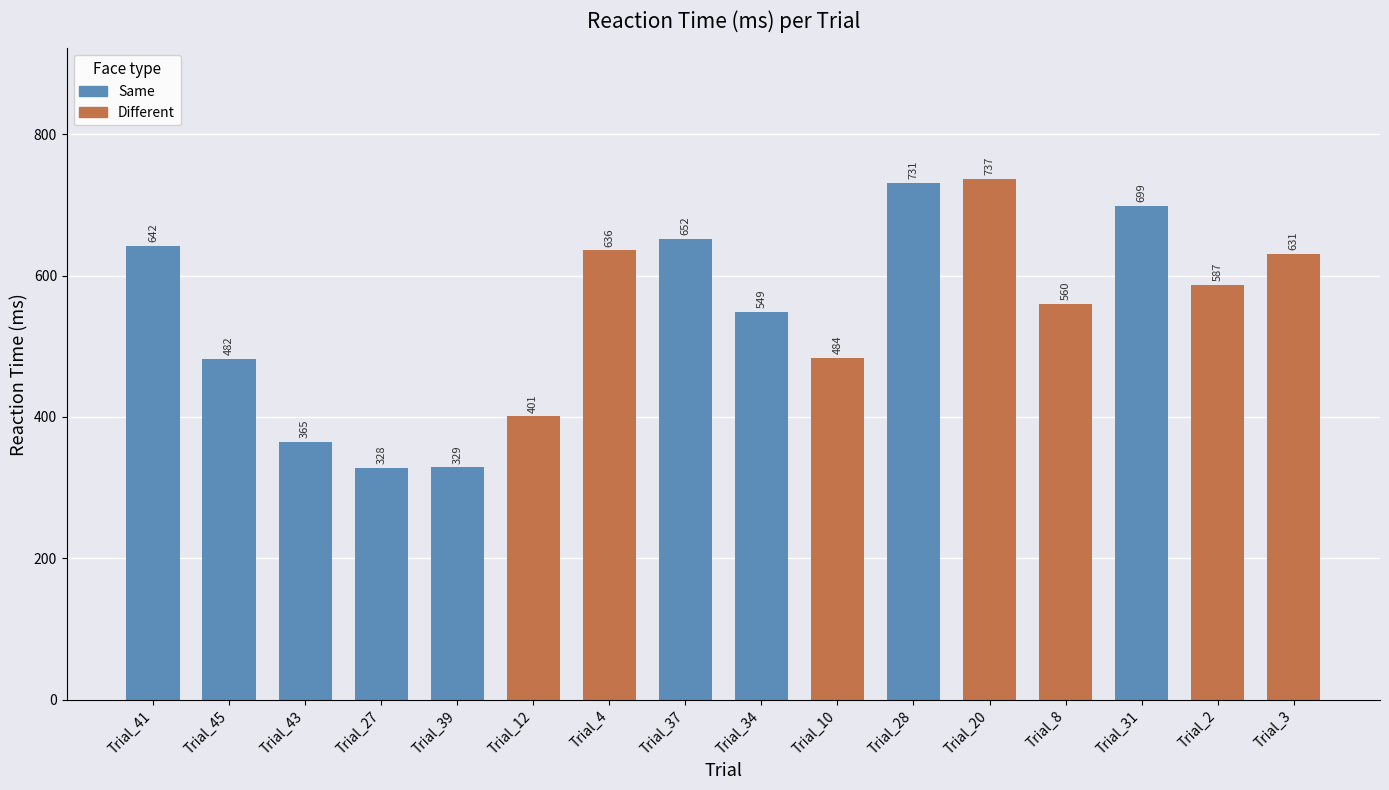

What is the sum of the values at Trial_31 and Trial_39?

1028